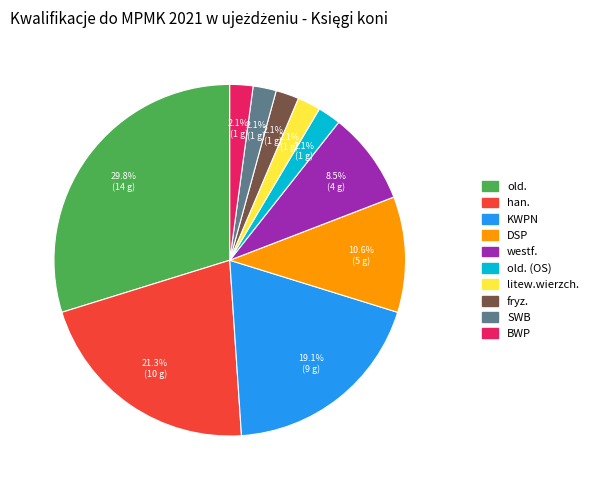

To the nearest percent, what percentage of the pie is fryz.?

2%